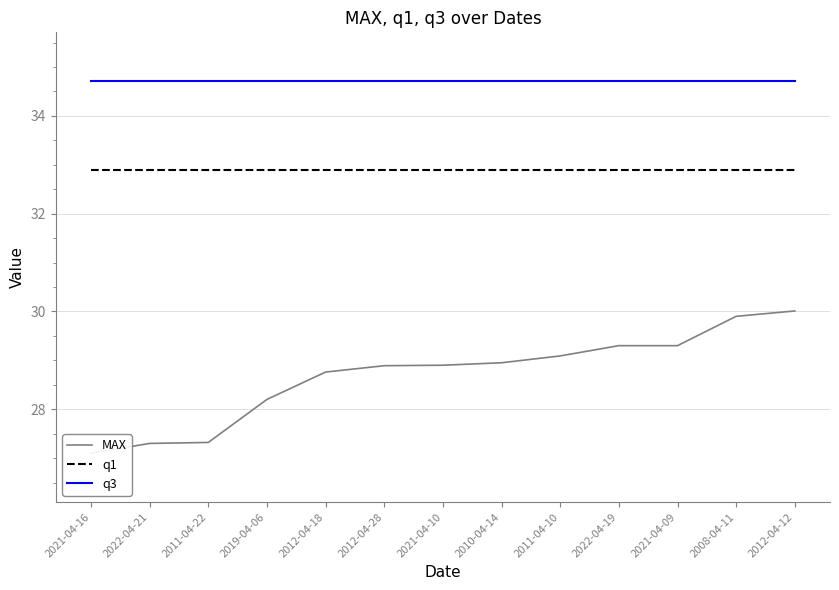

The q3 series shows 21.0 at 2021-04-16. True or false?

False